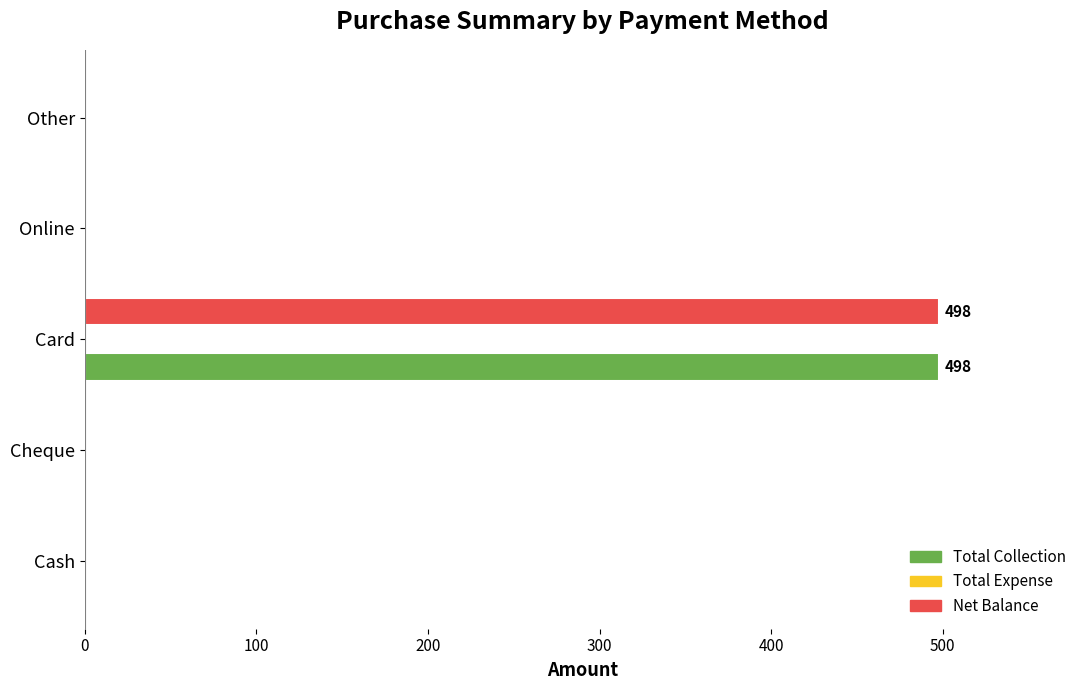

How many values in the Total Collection series exceed 0?

1